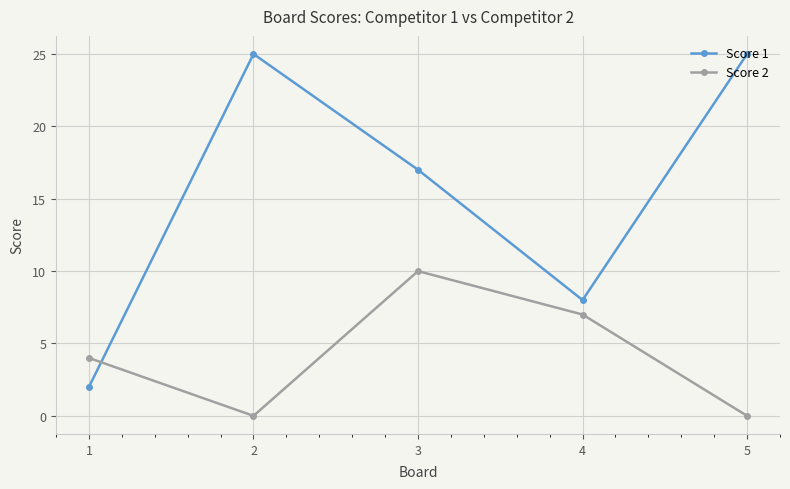

What is the difference between the maximum and minimum values in the Score 2 series?

10